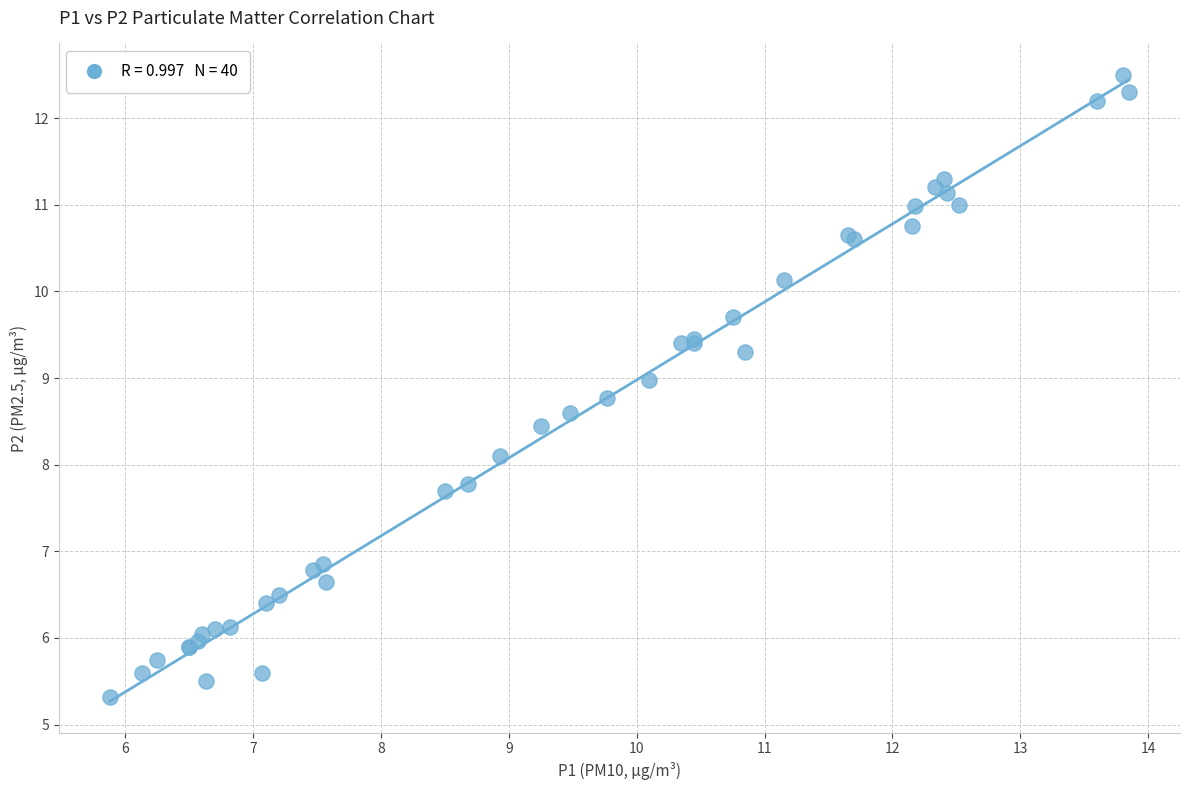

What Y value in the scatter plot is closest to 8?

8.1